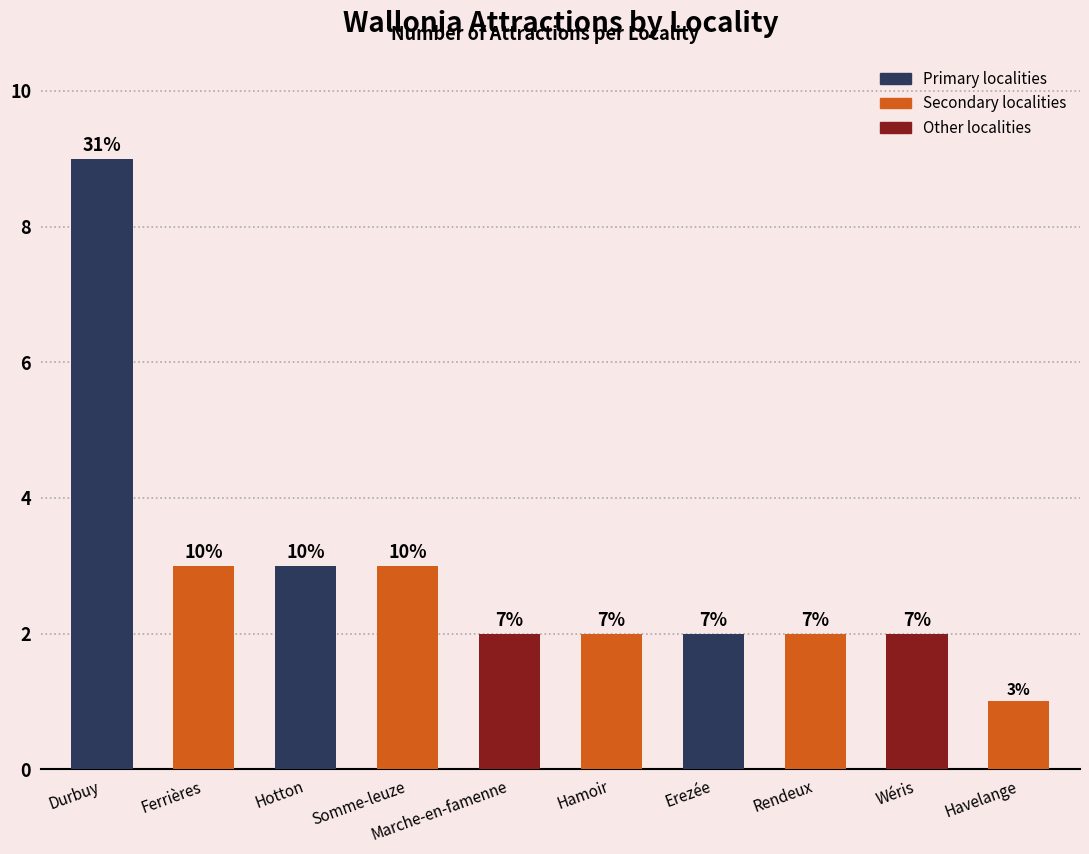

At which label is the value closest to 5?

Ferrières